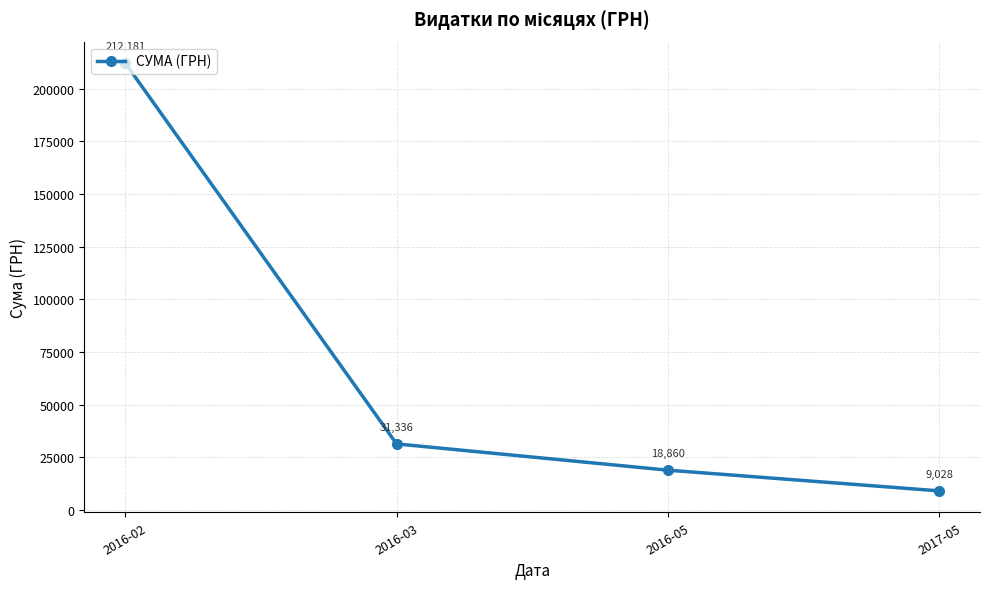

What is the average value?

67851.1